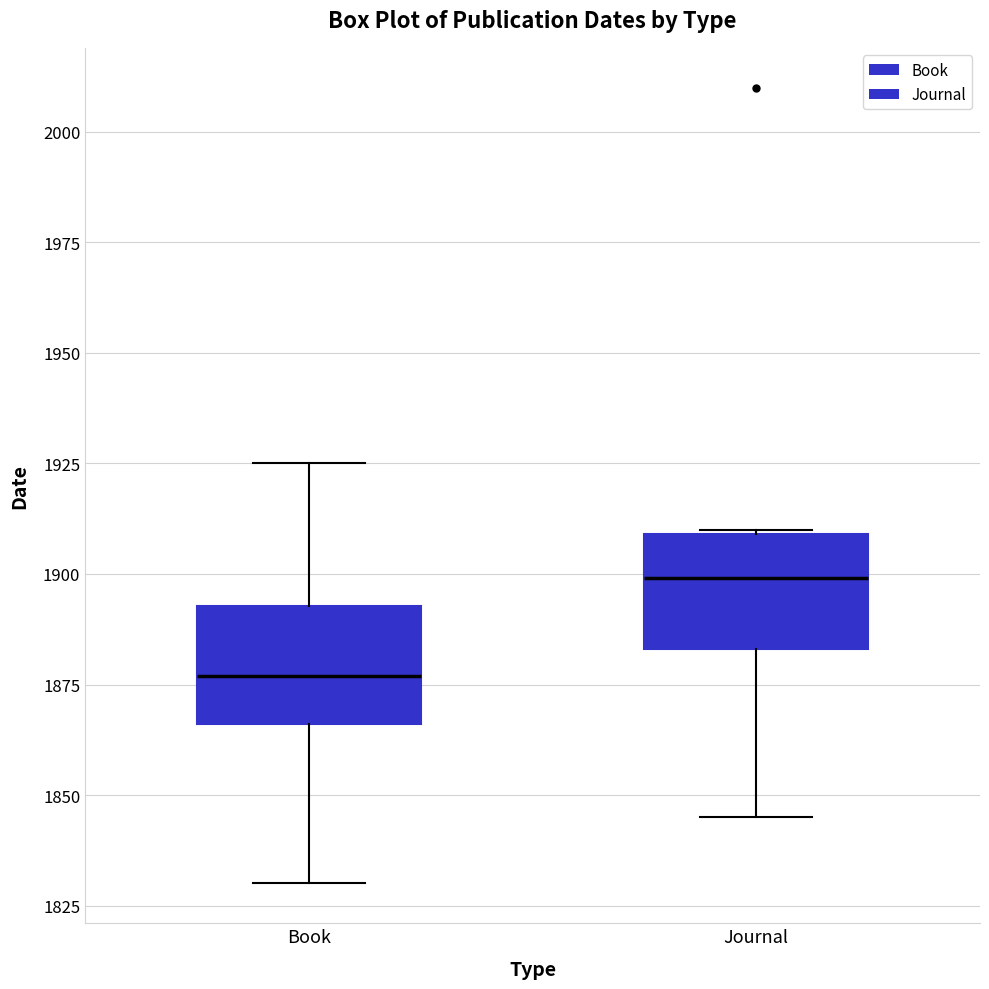

Which box's median line is the highest?

Journal